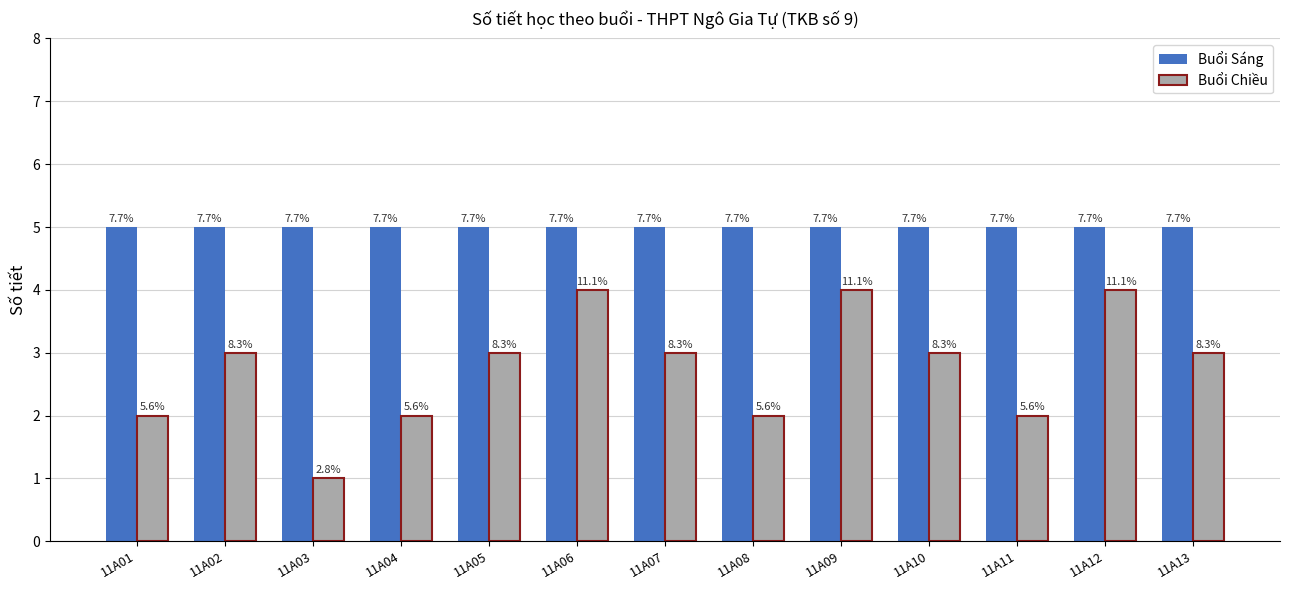

What value does the Buổi Chiều series have at 11A03?

1